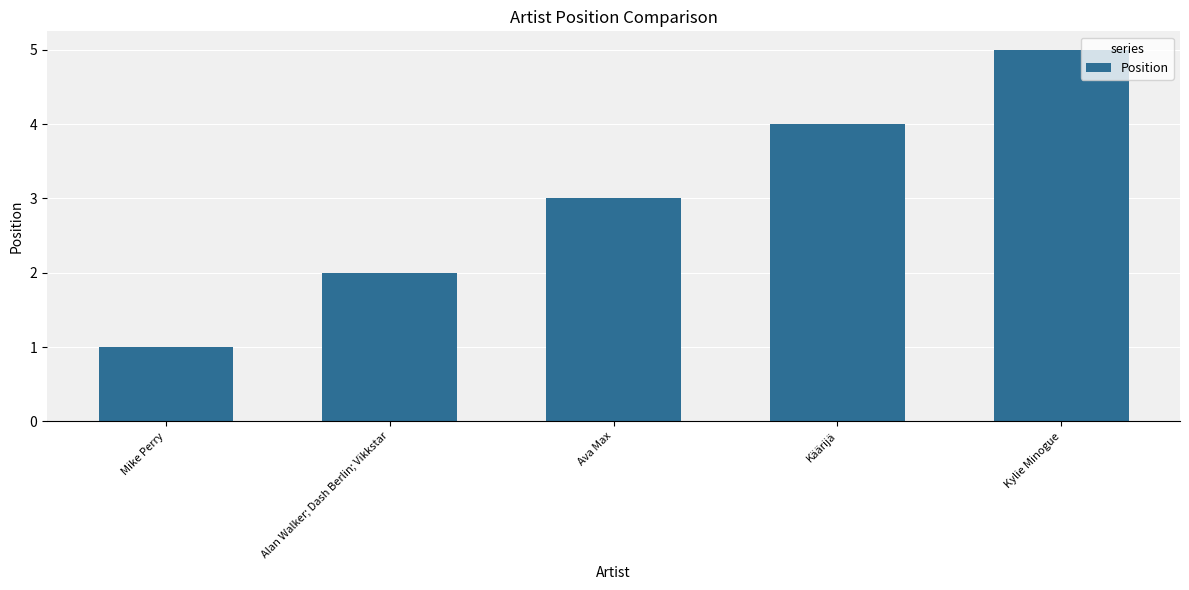

What is the difference between the maximum and minimum values?

4